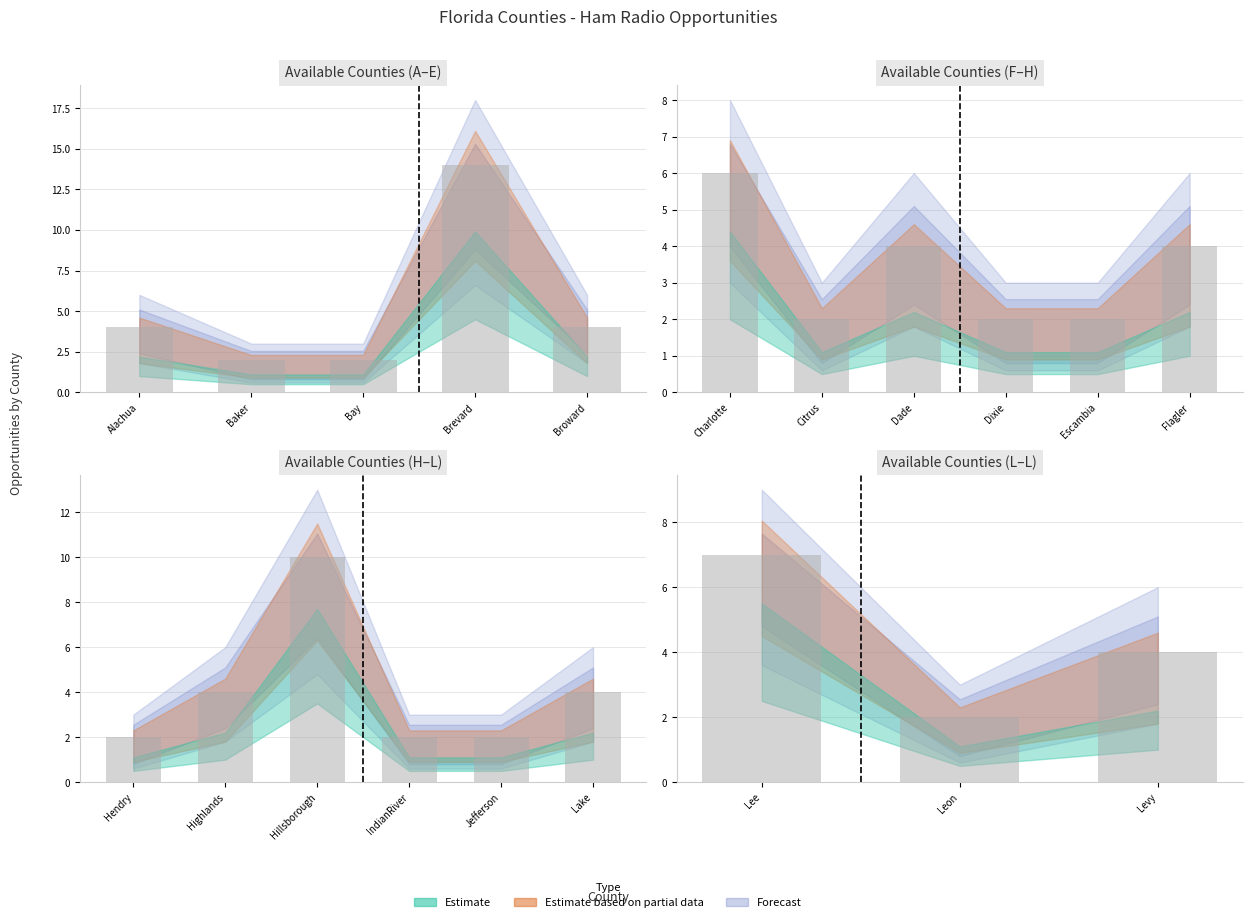

What is the value of the Opportunities bar at the 16th from the left?

2